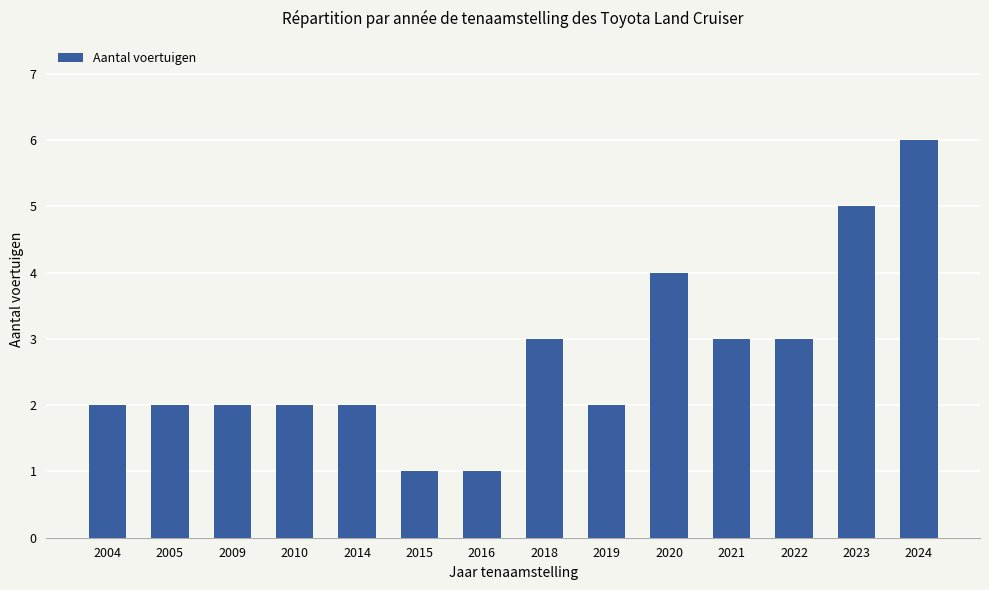

What is the greatest value displayed?

6